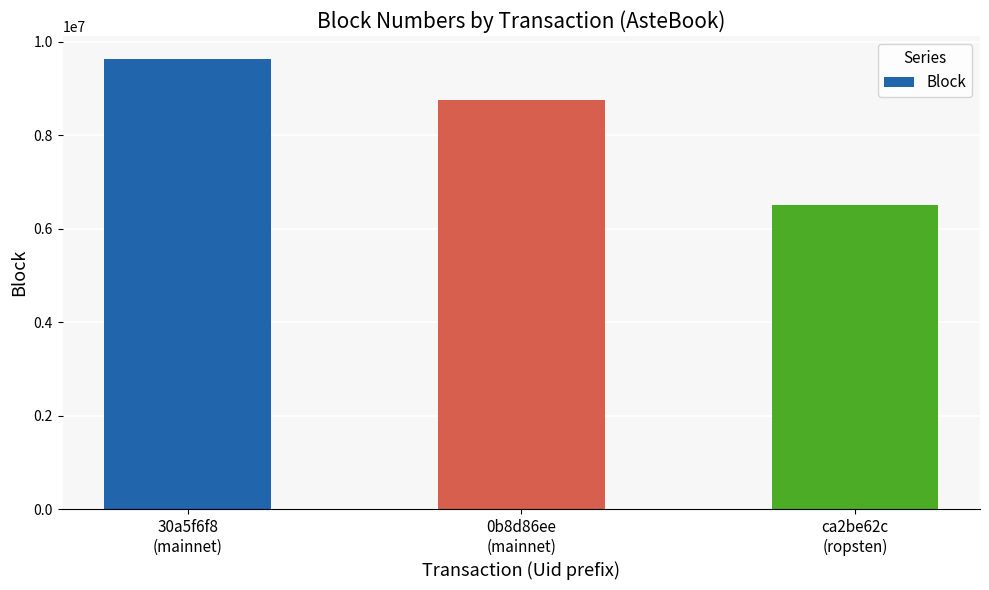

What is the smallest value displayed?

6510988